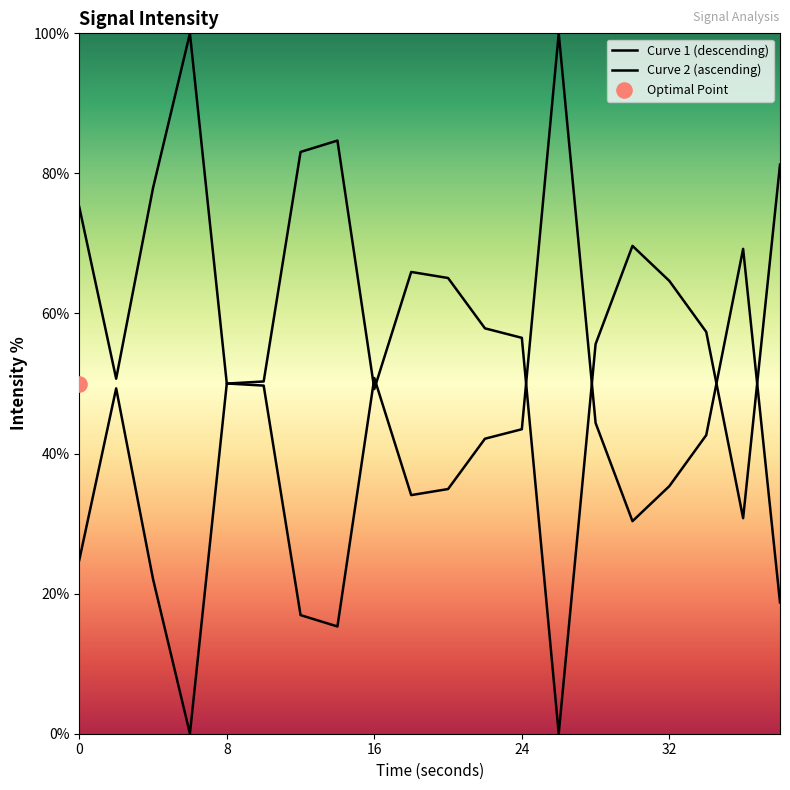

What are all the series names shown in the legend?

Curve 1 (descending), Curve 2 (ascending)